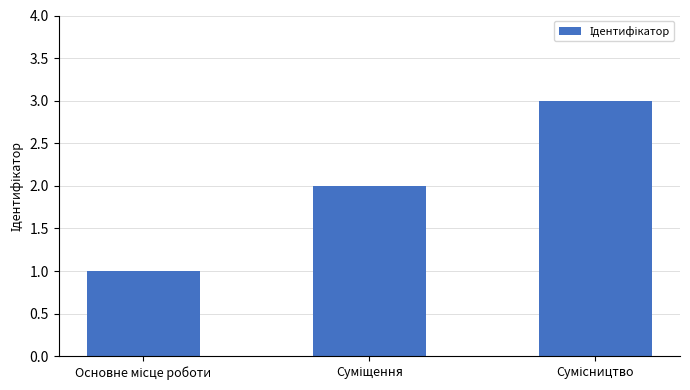

What is the greatest value displayed?

3